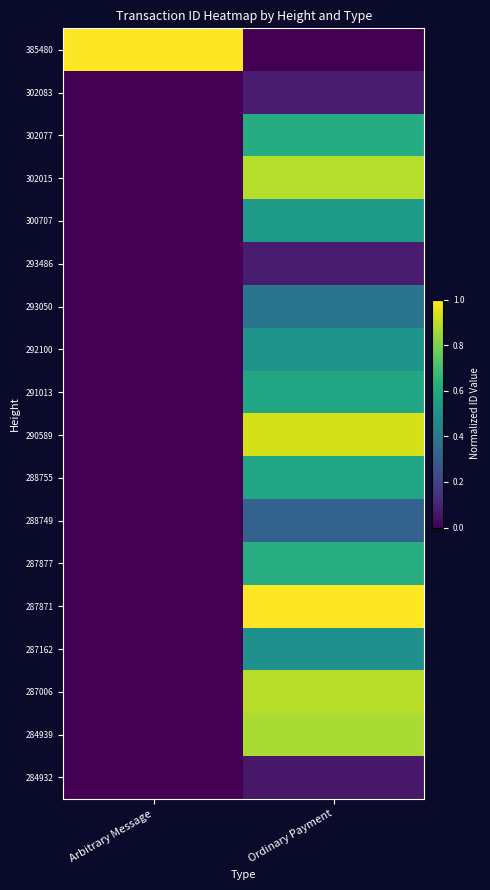

Reading right to left, list all the values displayed in this chart.

385480: Ordinary Payment=0.0	Arbitrary Message=1.0
302083: Ordinary Payment=0.1	Arbitrary Message=0.0
302077: Ordinary Payment=0.6	Arbitrary Message=0.0
302015: Ordinary Payment=0.9	Arbitrary Message=0.0
300707: Ordinary Payment=0.5	Arbitrary Message=0.0
293486: Ordinary Payment=0.1	Arbitrary Message=0.0
293050: Ordinary Payment=0.4	Arbitrary Message=0.0
292100: Ordinary Payment=0.5	Arbitrary Message=0.0
291013: Ordinary Payment=0.6	Arbitrary Message=0.0
290589: Ordinary Payment=0.9	Arbitrary Message=0.0
288755: Ordinary Payment=0.6	Arbitrary Message=0.0
288749: Ordinary Payment=0.3	Arbitrary Message=0.0
287877: Ordinary Payment=0.6	Arbitrary Message=0.0
287871: Ordinary Payment=1.0	Arbitrary Message=0.0
287162: Ordinary Payment=0.5	Arbitrary Message=0.0
287006: Ordinary Payment=0.9	Arbitrary Message=0.0
284939: Ordinary Payment=0.9	Arbitrary Message=0.0
284932: Ordinary Payment=0.1	Arbitrary Message=0.0